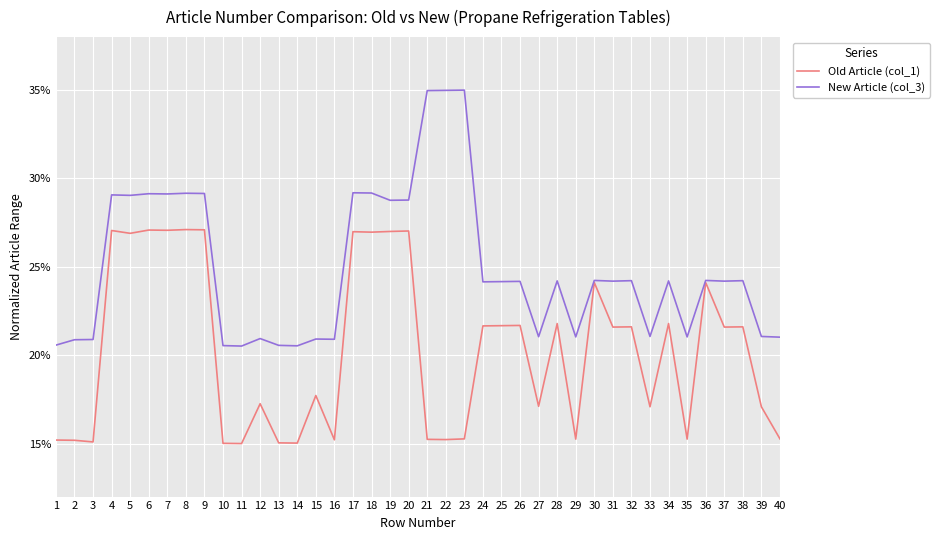

Rank the series by their maximum value, from highest to lowest.

New Article (col_3), Old Article (col_1)